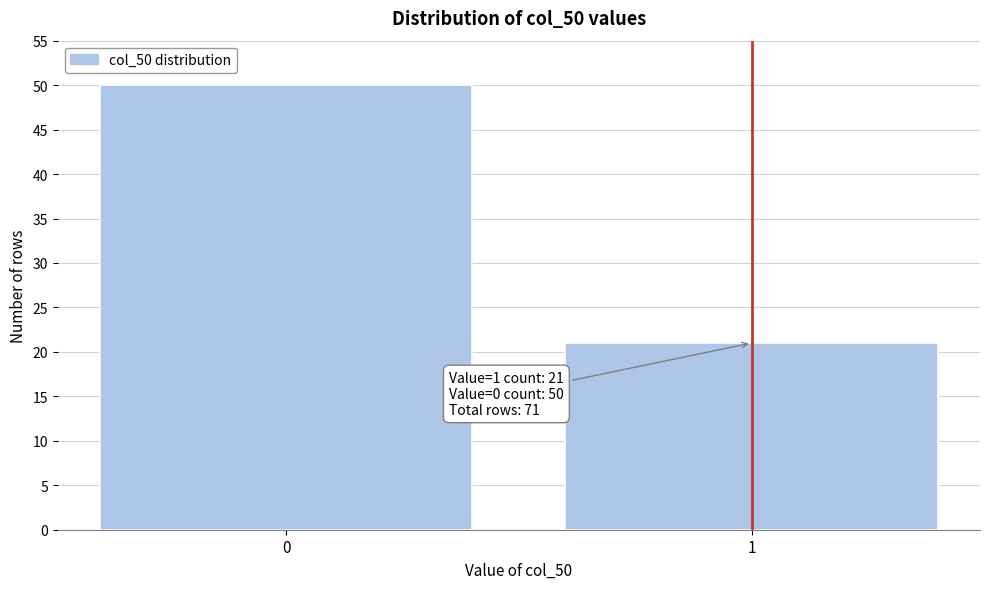

Reading left to right, list all the values displayed in this chart.

50	21